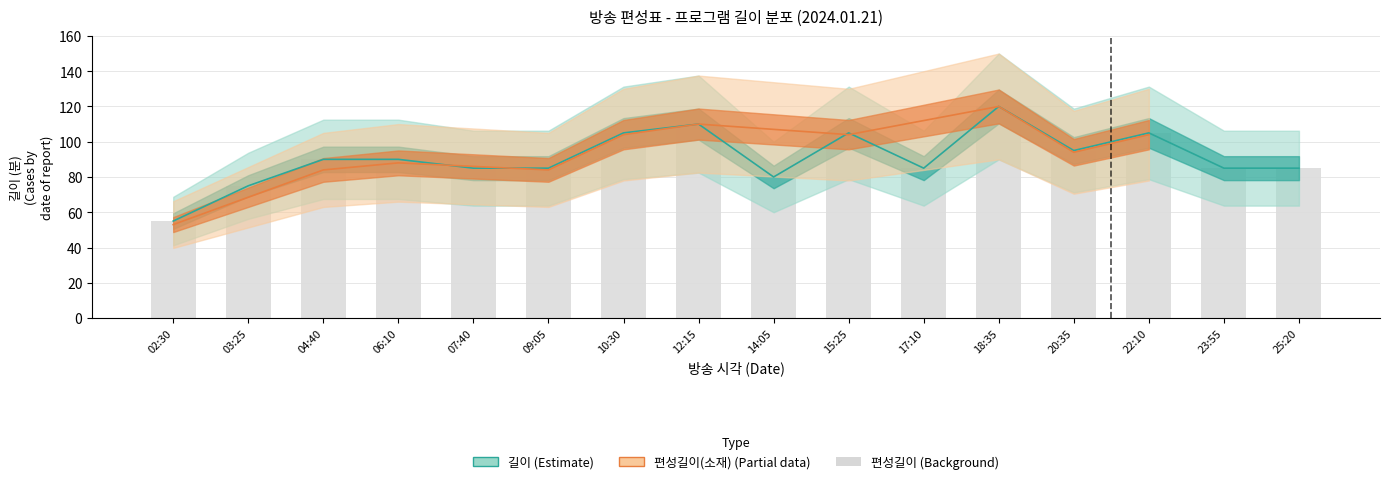

What is the label of the 9th bar from the right?

12:15